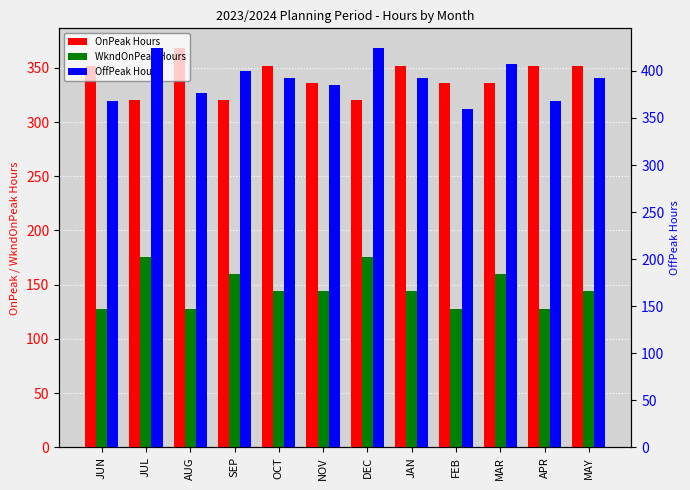

At which label does OnPeak Hours reach its minimum?

JUL